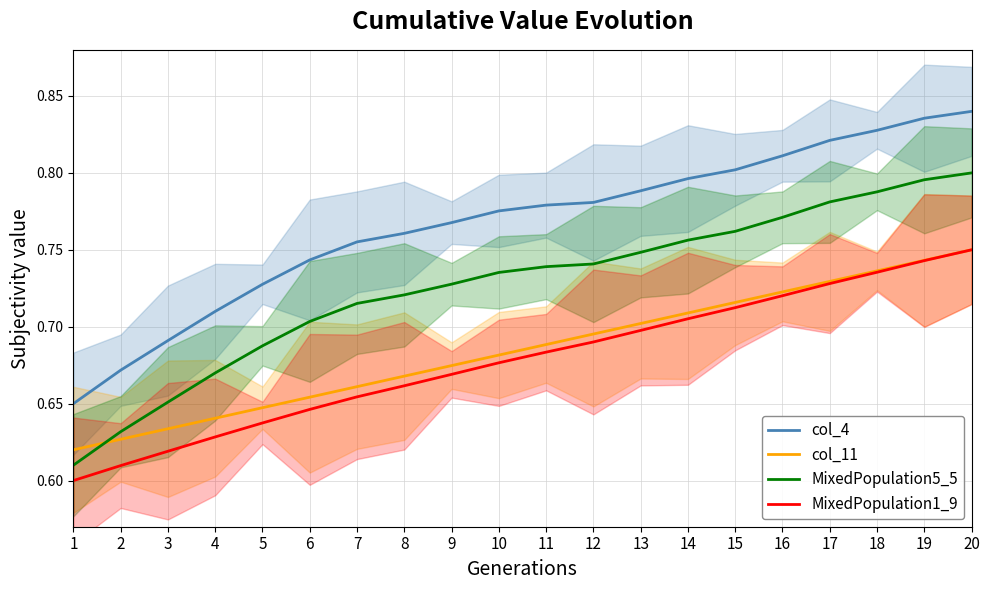

True or false: MixedPopulation1_9 and MixedPopulation5_5 cross at least once.

False